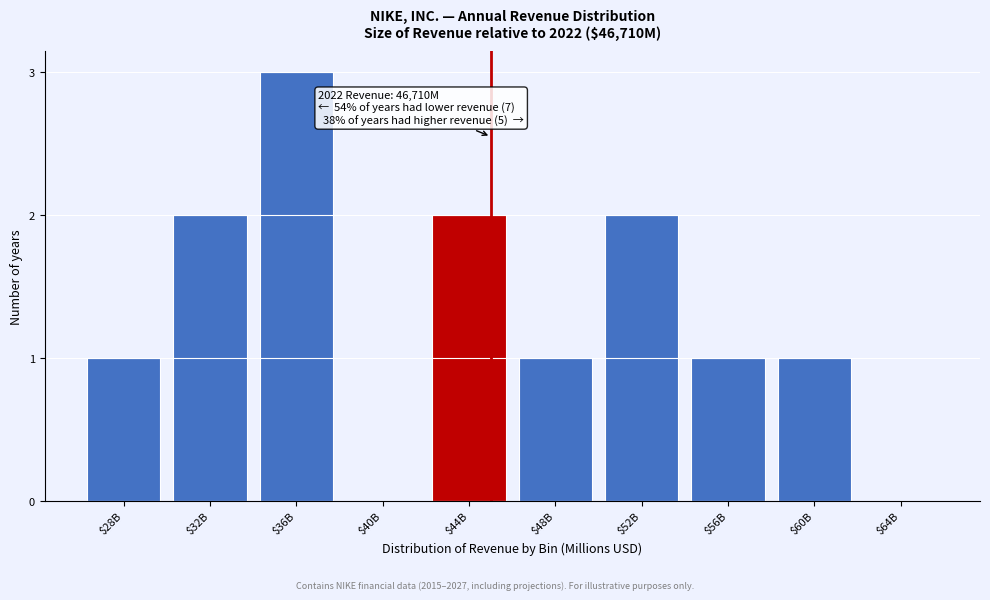

At which category does the chart reach its peak across all series?

$36B